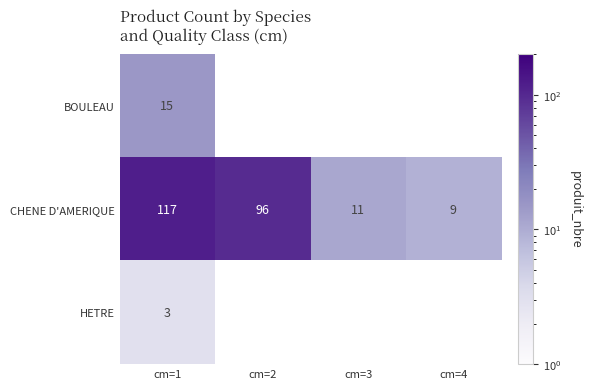

Is the value of CHENE D'AMERIQUE at cm=1 greater than the value of BOULEAU at cm=1?

Yes